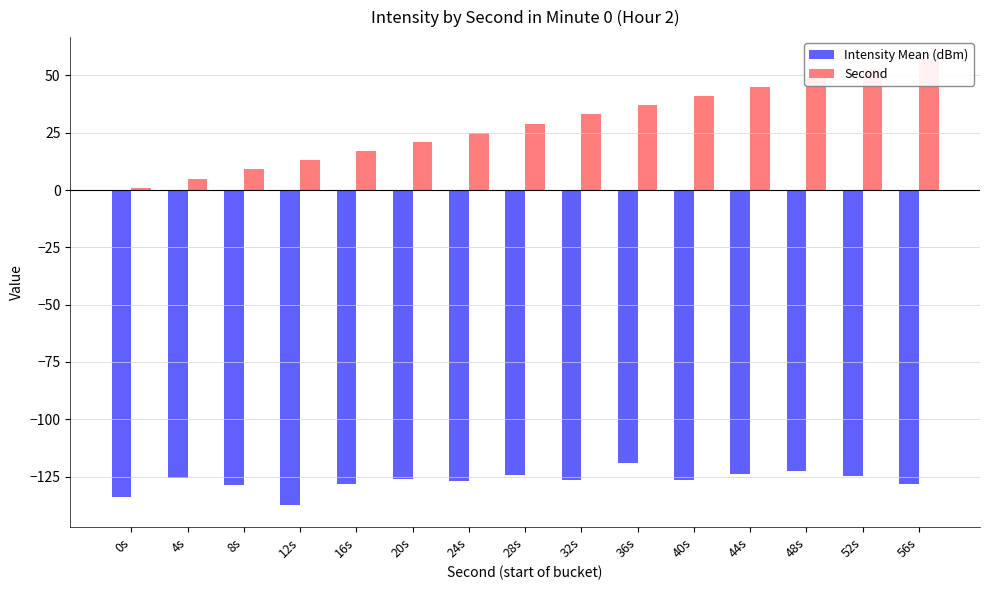

Reading left to right, what are all the values shown in this chart?

Intensity Mean (dBm): -133.8	-125.7	-128.7	-137.3	-128.4	-126.3	-127.2	-124.4	-126.6	-119.2	-126.4	-124.0	-122.7	-125.0	-128.1
Second: 1.0	5.0	9.0	13.0	17.0	21.0	25.0	29.0	33.0	37.0	41.0	45.0	49.0	53.0	57.0